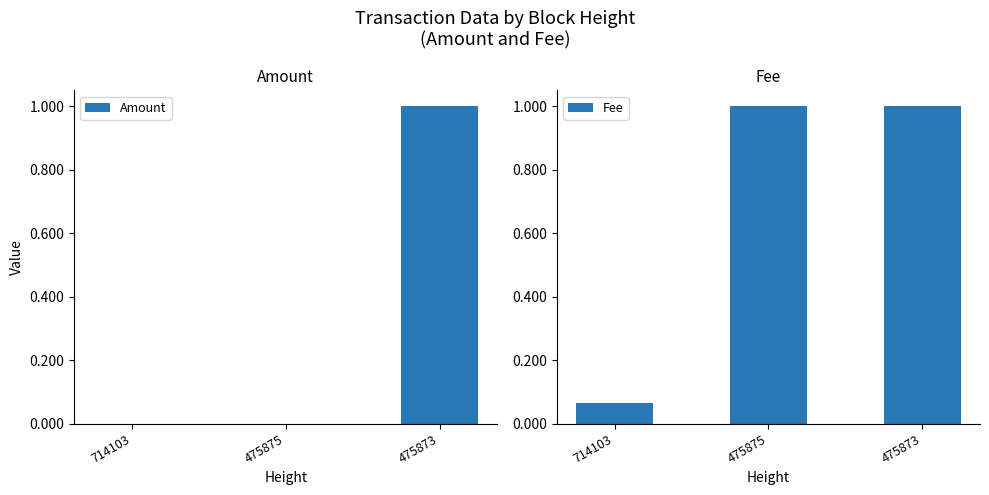

Is the value of Amount at 714103 greater than the value of Fee at 475875?

No